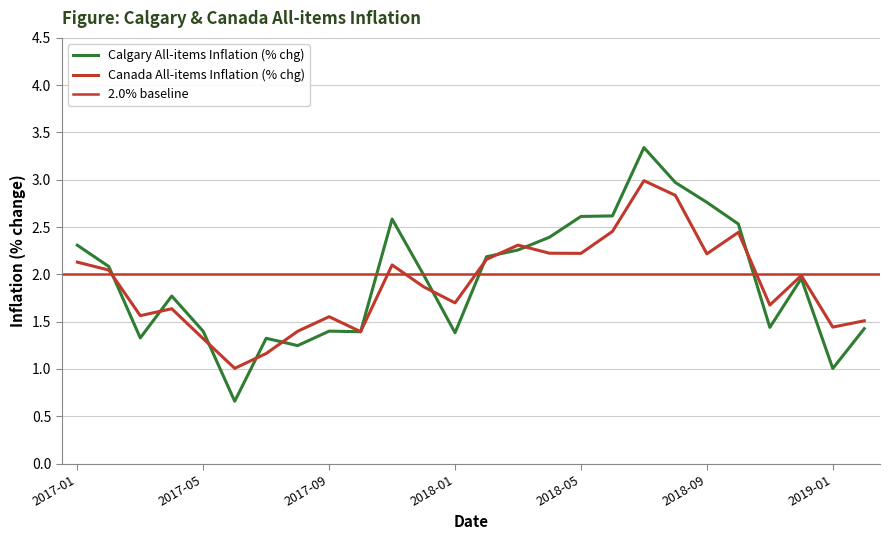

Which series has the largest total across all categories?

Calgary All-items Inflation (% chg)